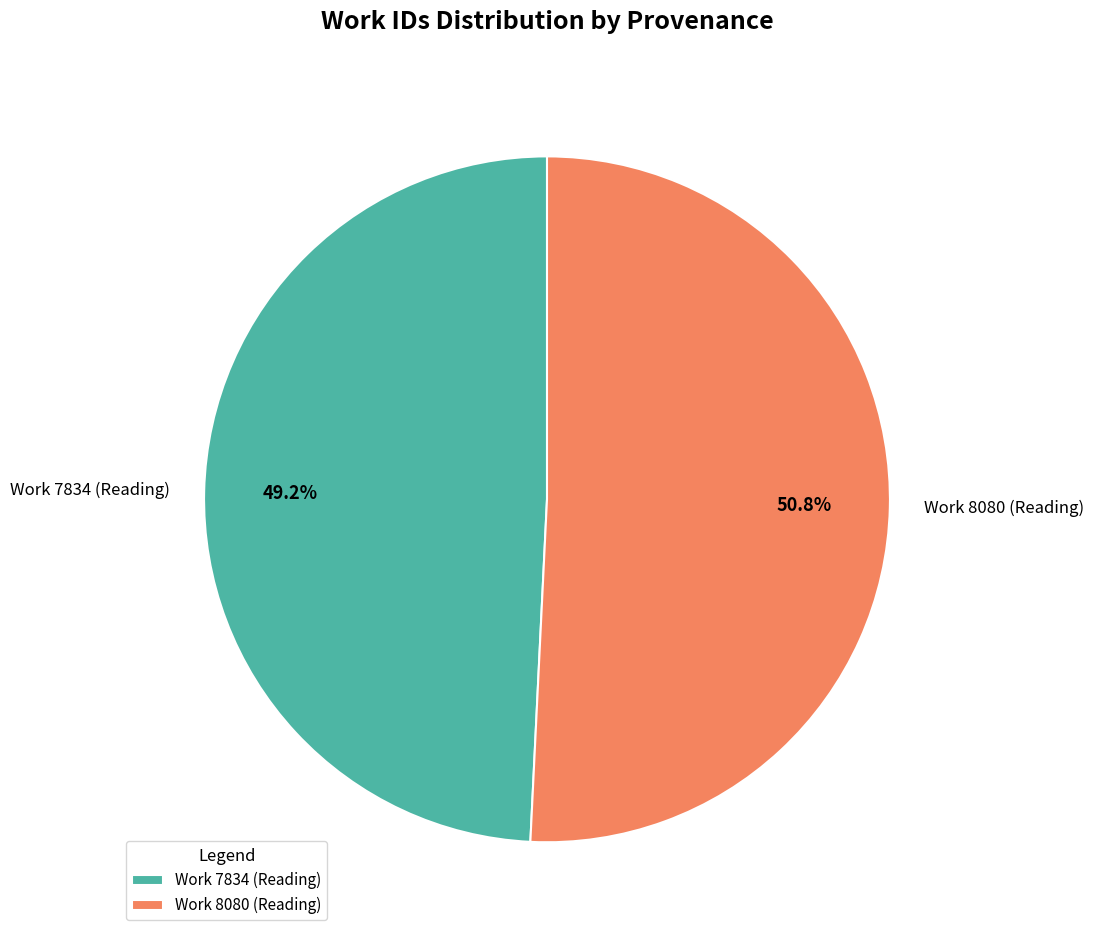

To the nearest percent, what percentage of the pie is Work 7834 (Reading)?

49%